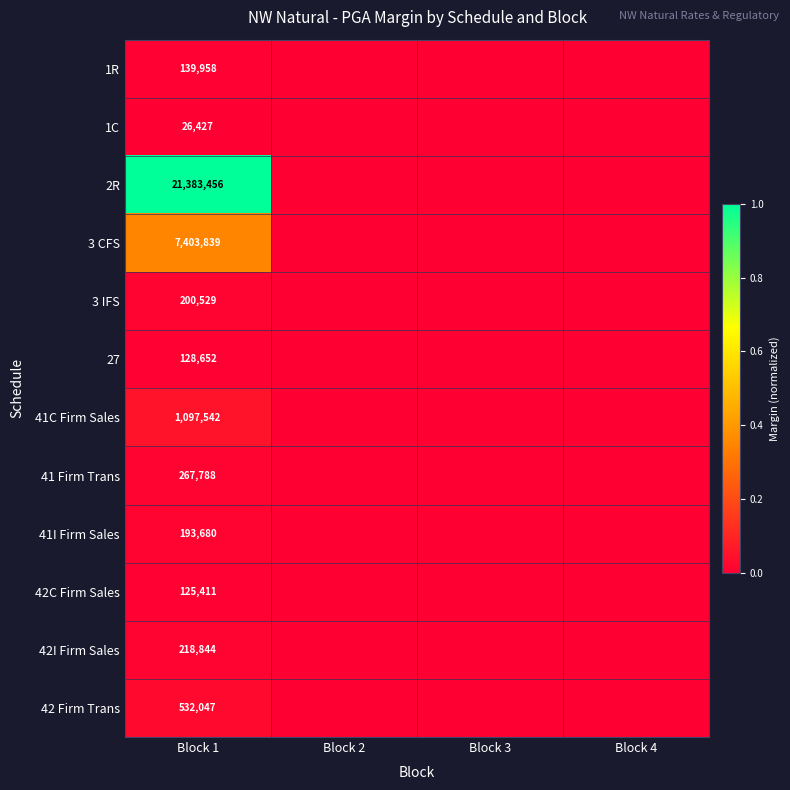

How many distinct data groups are displayed?

12